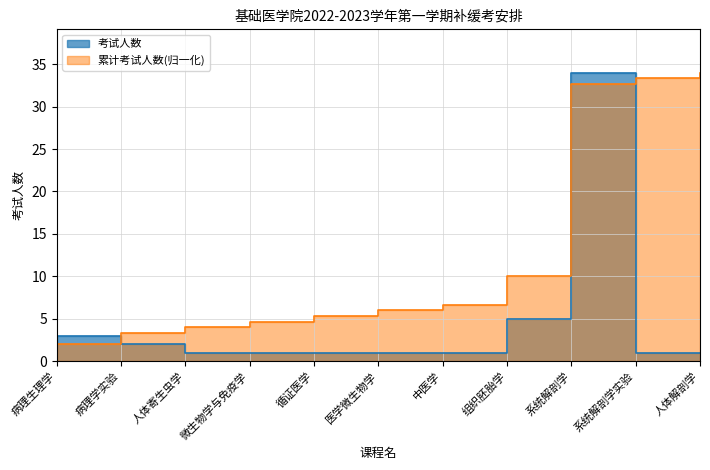

What is the greatest value displayed?

34